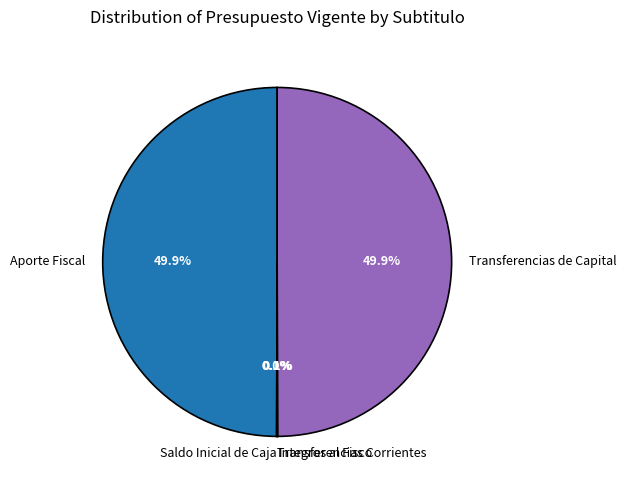

Is there any slice that represents more than half of the pie?

No